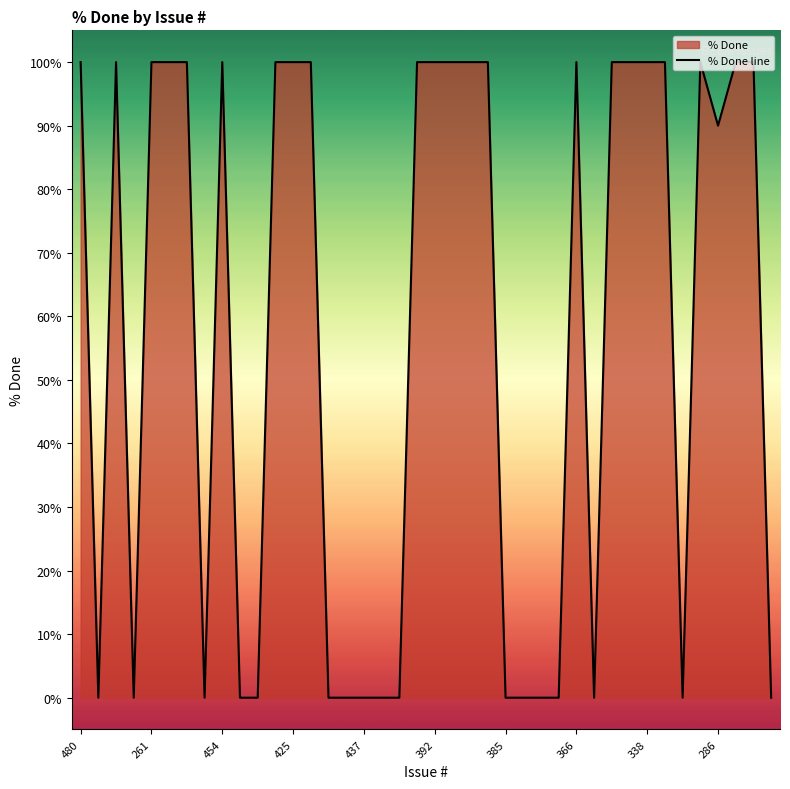

At which label is the value closest to 50?

286